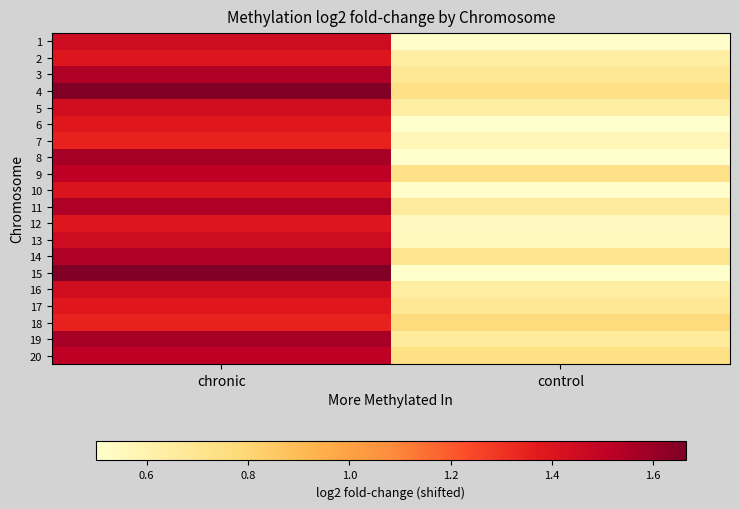

Reading left to right, transcribe all the data shown in this chart.

1: chronic=1.5	control=0.5
2: chronic=1.4	control=0.6
3: chronic=1.5	control=0.7
4: chronic=1.7	control=0.7
5: chronic=1.4	control=0.6
6: chronic=1.4	control=0.5
7: chronic=1.3	control=0.6
8: chronic=1.6	control=0.5
9: chronic=1.5	control=0.7
10: chronic=1.4	control=0.5
11: chronic=1.5	control=0.7
12: chronic=1.4	control=0.5
13: chronic=1.5	control=0.6
14: chronic=1.5	control=0.7
15: chronic=1.7	control=0.5
16: chronic=1.4	control=0.6
17: chronic=1.4	control=0.7
18: chronic=1.3	control=0.8
19: chronic=1.6	control=0.7
20: chronic=1.5	control=0.7